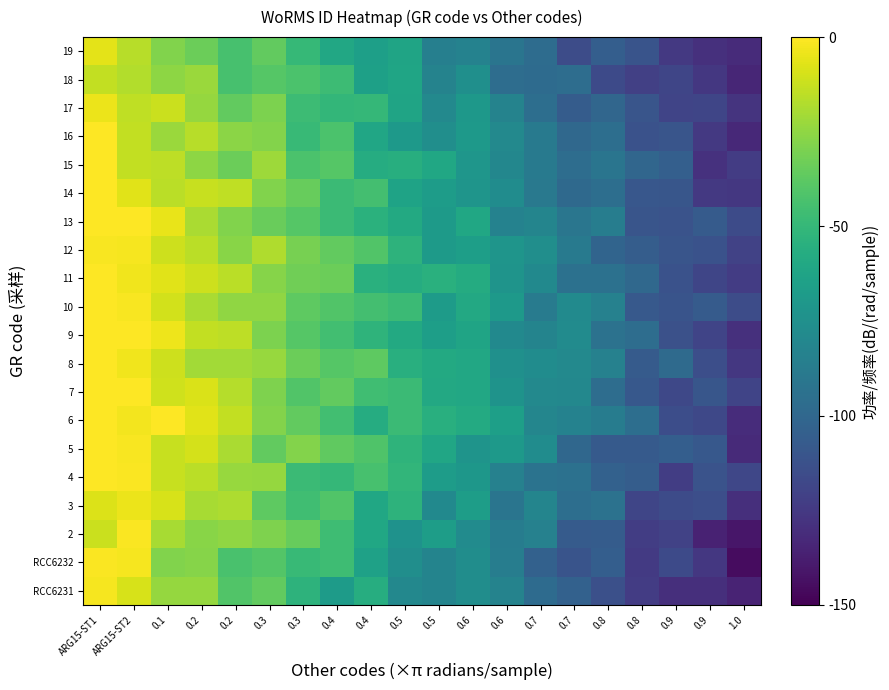

What is the total value across all series at 0.9?

-2286.9